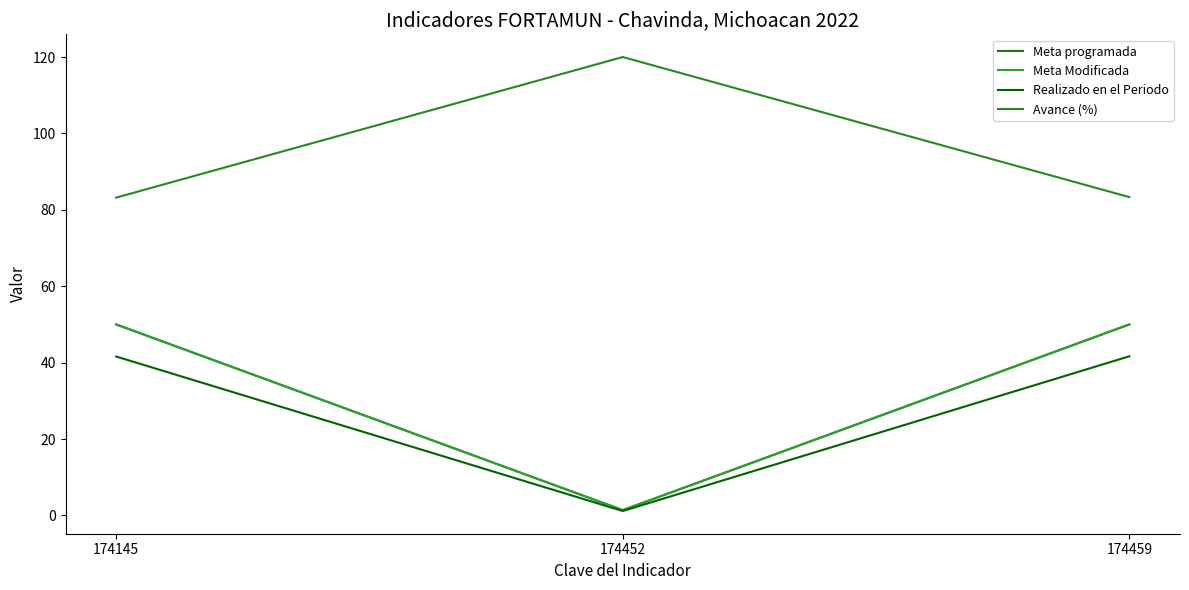

What is the spread (max minus min) of values at 174452?

118.8